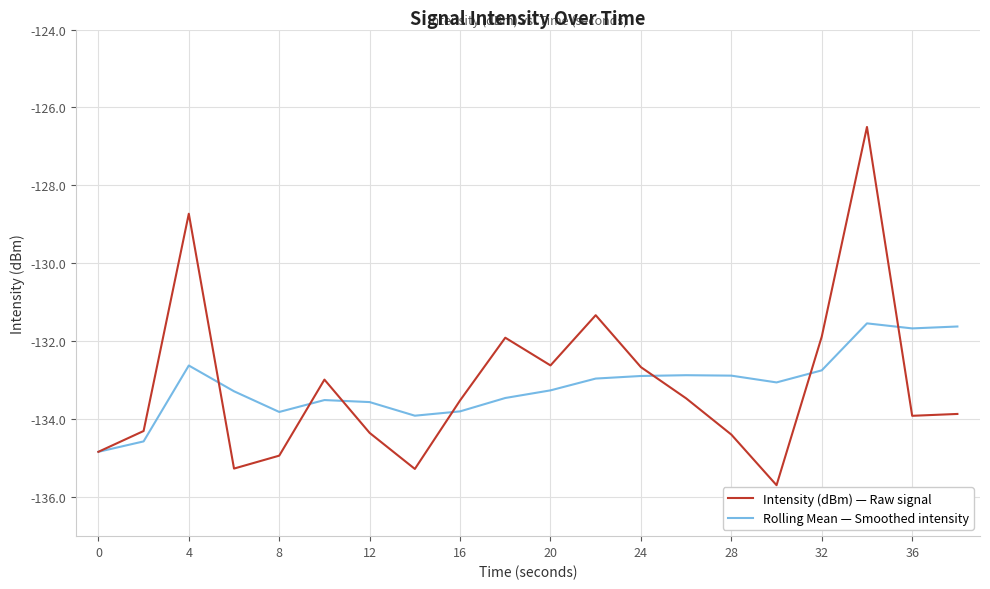

Rank the series by their maximum value, from lowest to highest.

Rolling Mean — Smoothed intensity, Intensity (dBm) — Raw signal